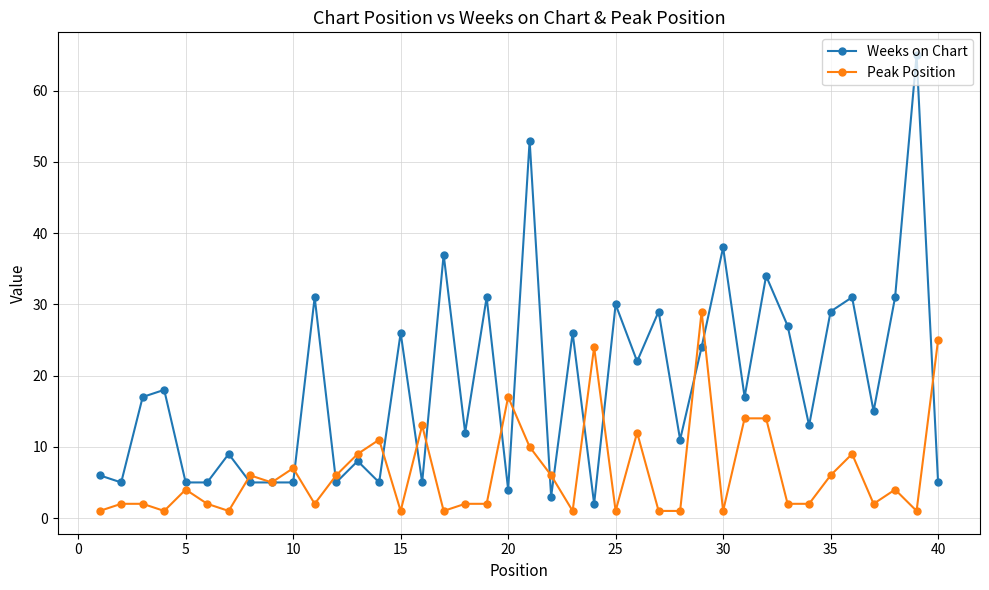

Which series has the largest range (max minus min)?

Weeks on Chart